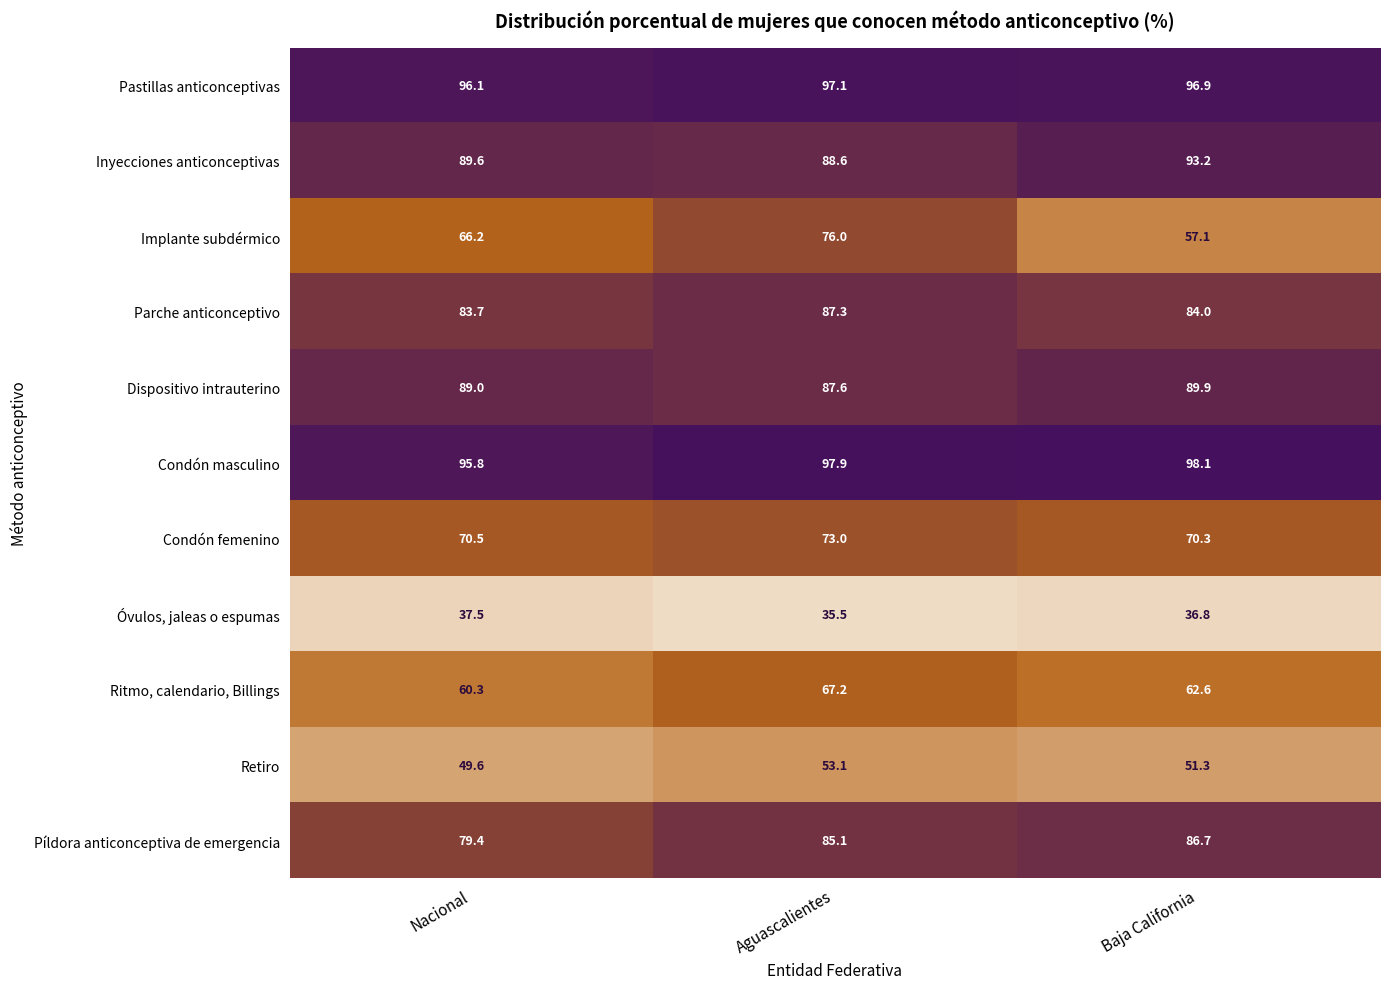

The value of Parche anticonceptivo at Aguascalientes is 55.1. True or false?

False